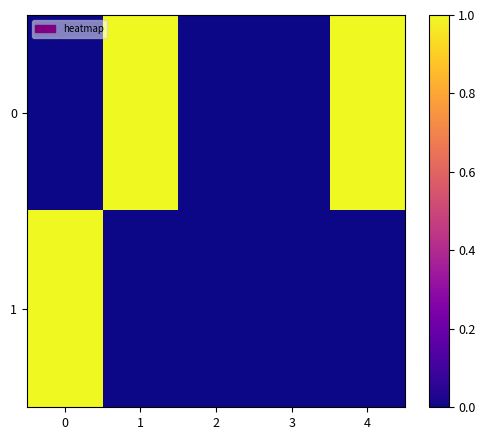

Reading left to right, transcribe all the data shown in this chart.

0: 0=0	1=1	2=0	3=0	4=1
1: 0=1	1=0	2=0	3=0	4=0